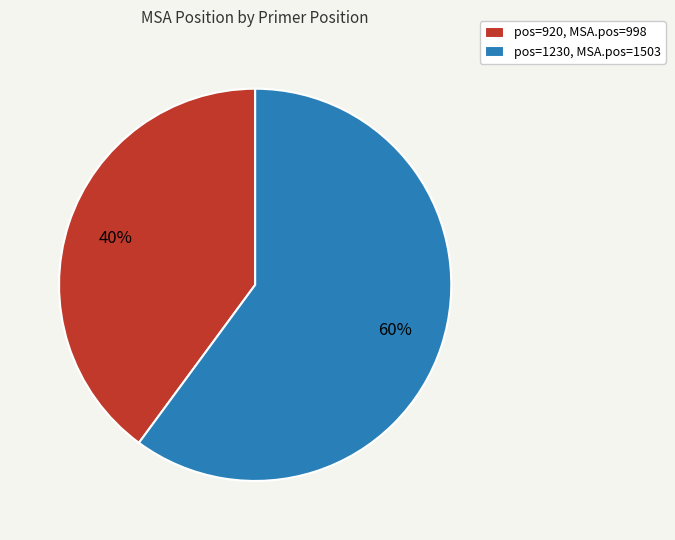

To the nearest percent, what percentage of the pie is pos=920, MSA.pos=998?

40%